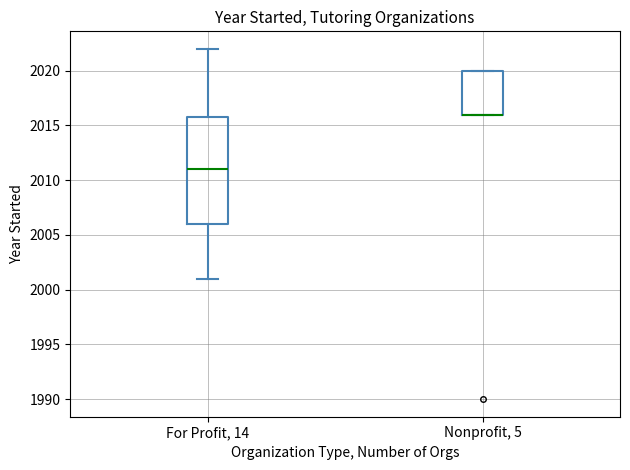

Reading left to right, read every box against the y-axis: the position of its median line, the range the box covers, and the ends of its whiskers. The values are not printed on the chart, so give them approximately, as read against the axis.

For Profit, 14: median 2011, box 2006 to 2016, whiskers 2001 to 2022
Nonprofit, 5: median 2016 (drawn on the box's lower edge), box 2016 to 2020, whiskers 2016 to 2020